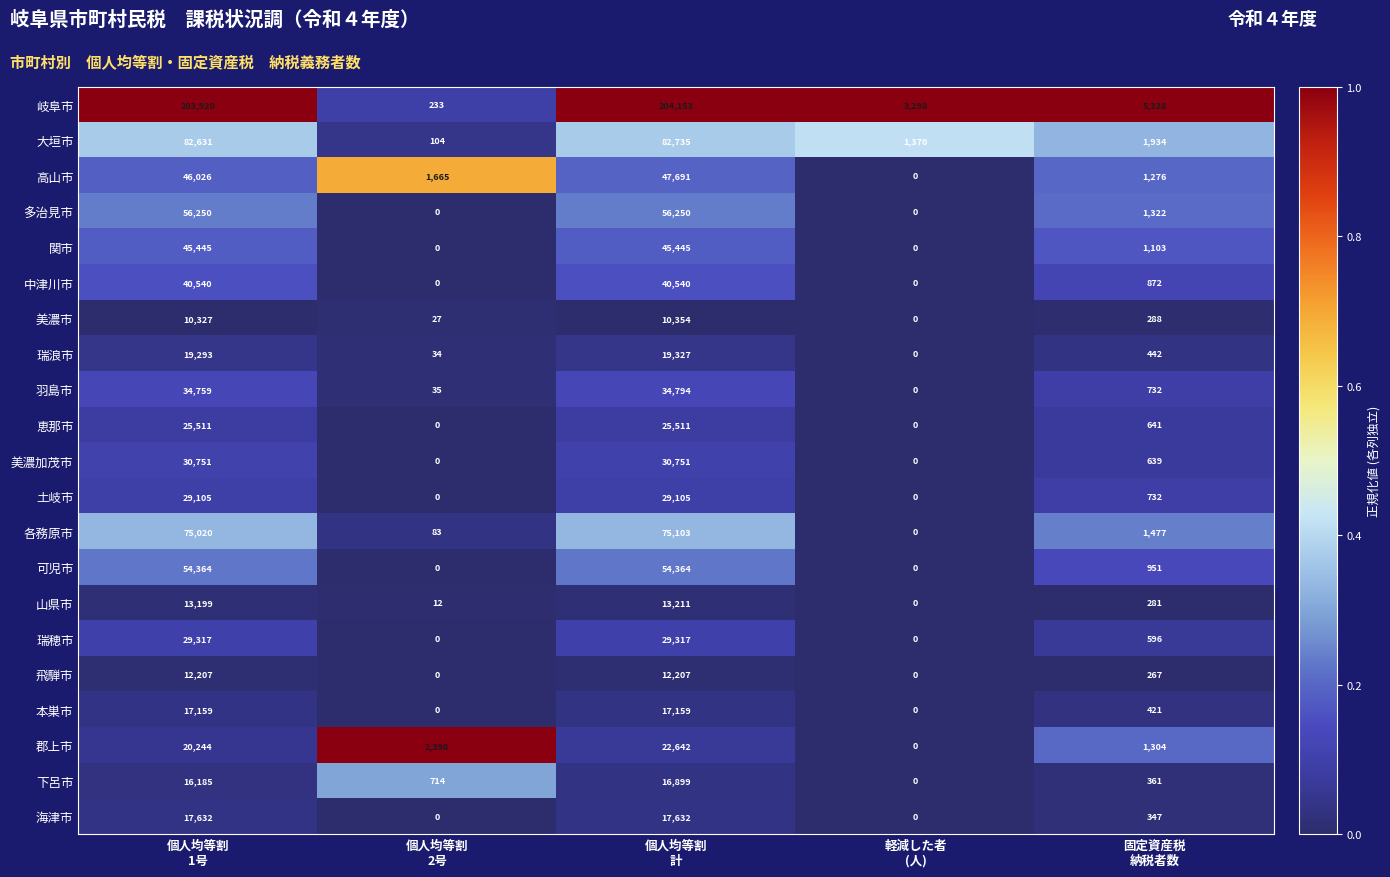

What is the greatest value displayed?

204153